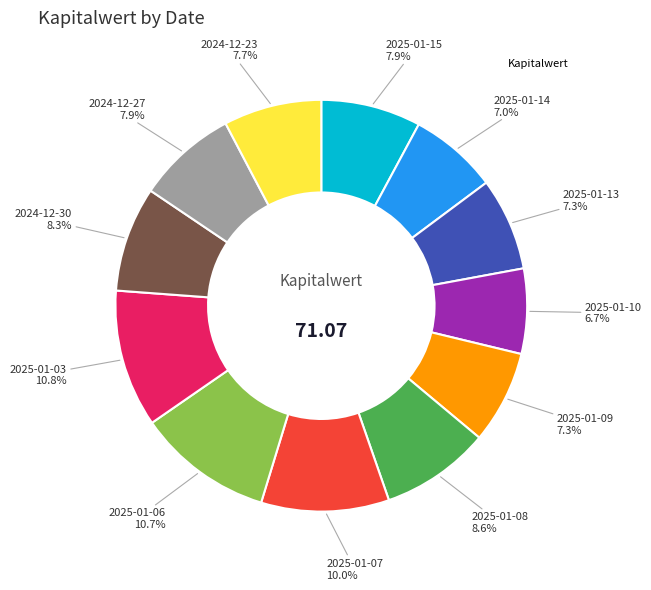

Is there a majority slice in this chart?

No